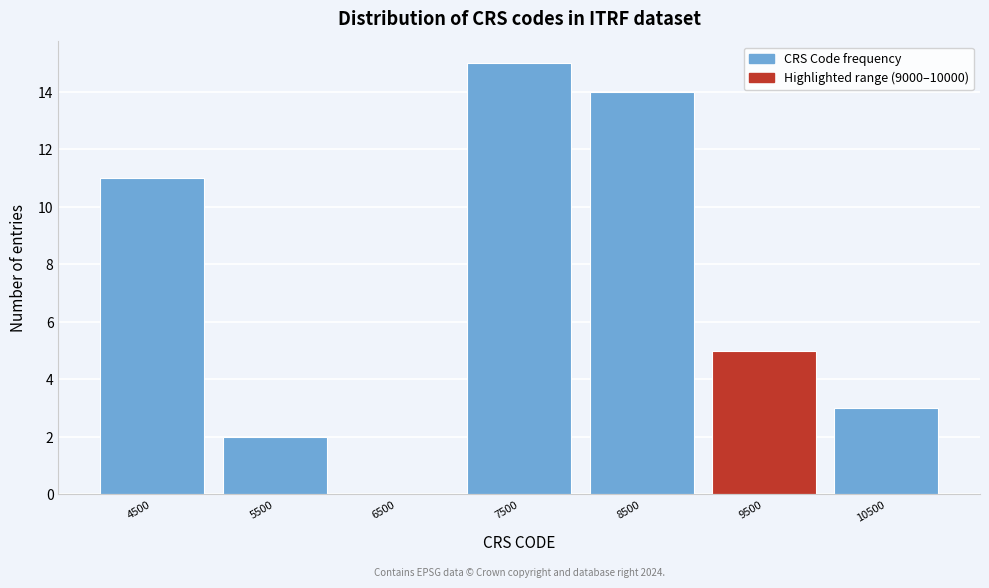

Which range on the x-axis has the tallest bar?

7000 to 8000